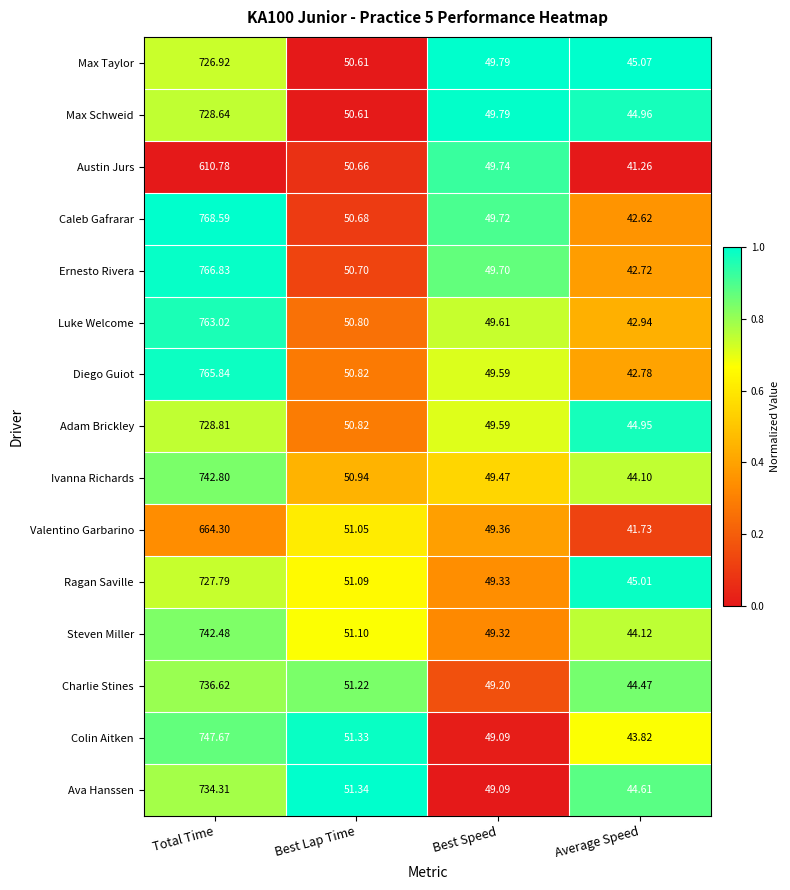

Is the value of Austin Jurs at Average Speed greater than the value of Ava Hanssen at Total Time?

No